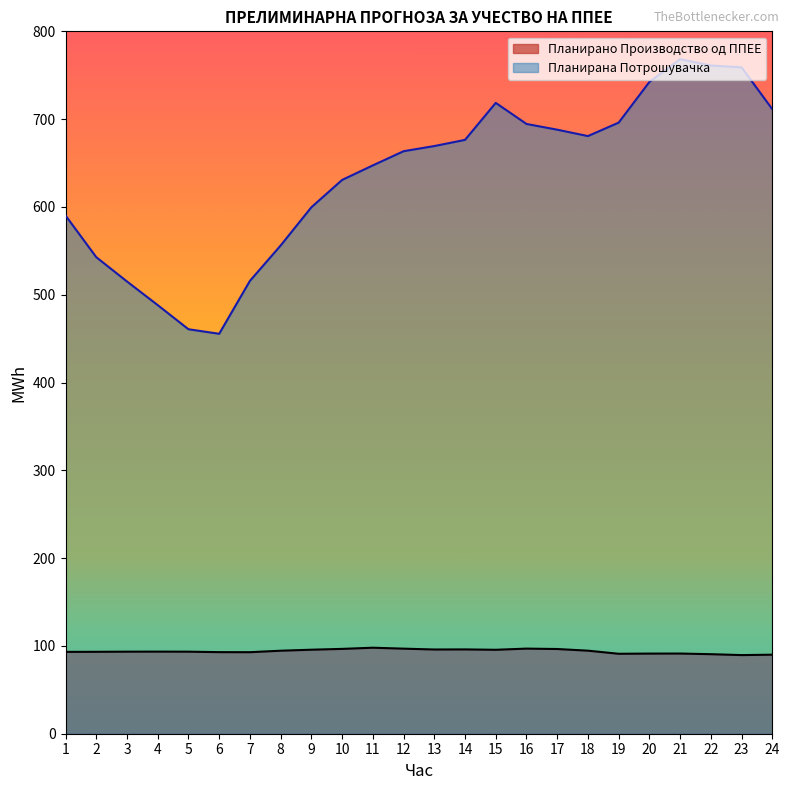

Between 5 and 11, which is larger?

11